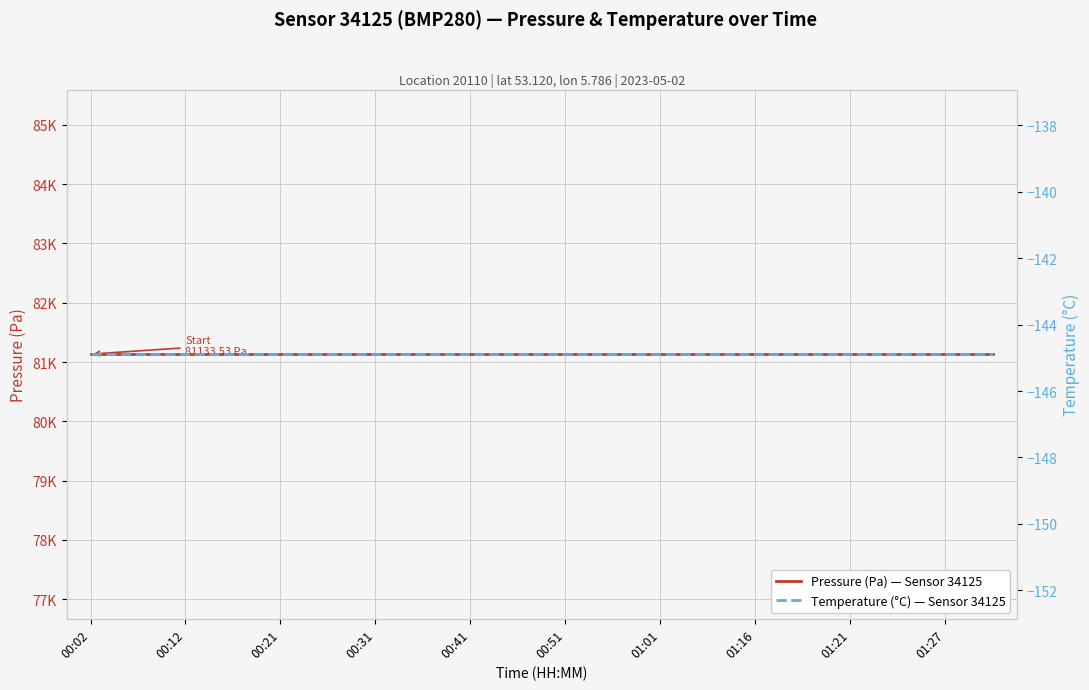

What is the label of the 8th point from the left?

01:16